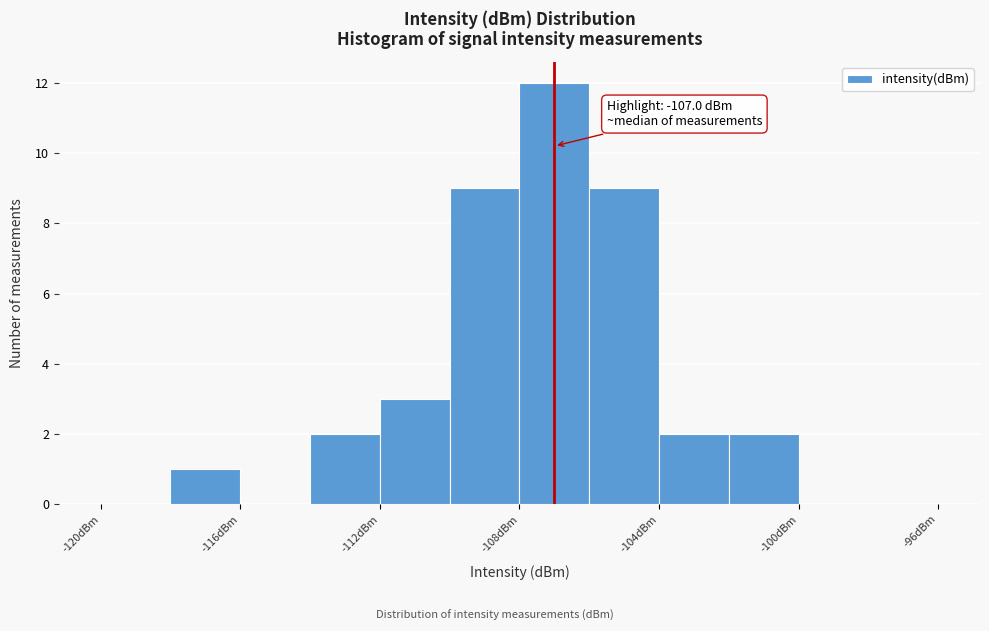

Which range on the x-axis has the tallest bar?

-108 to -106